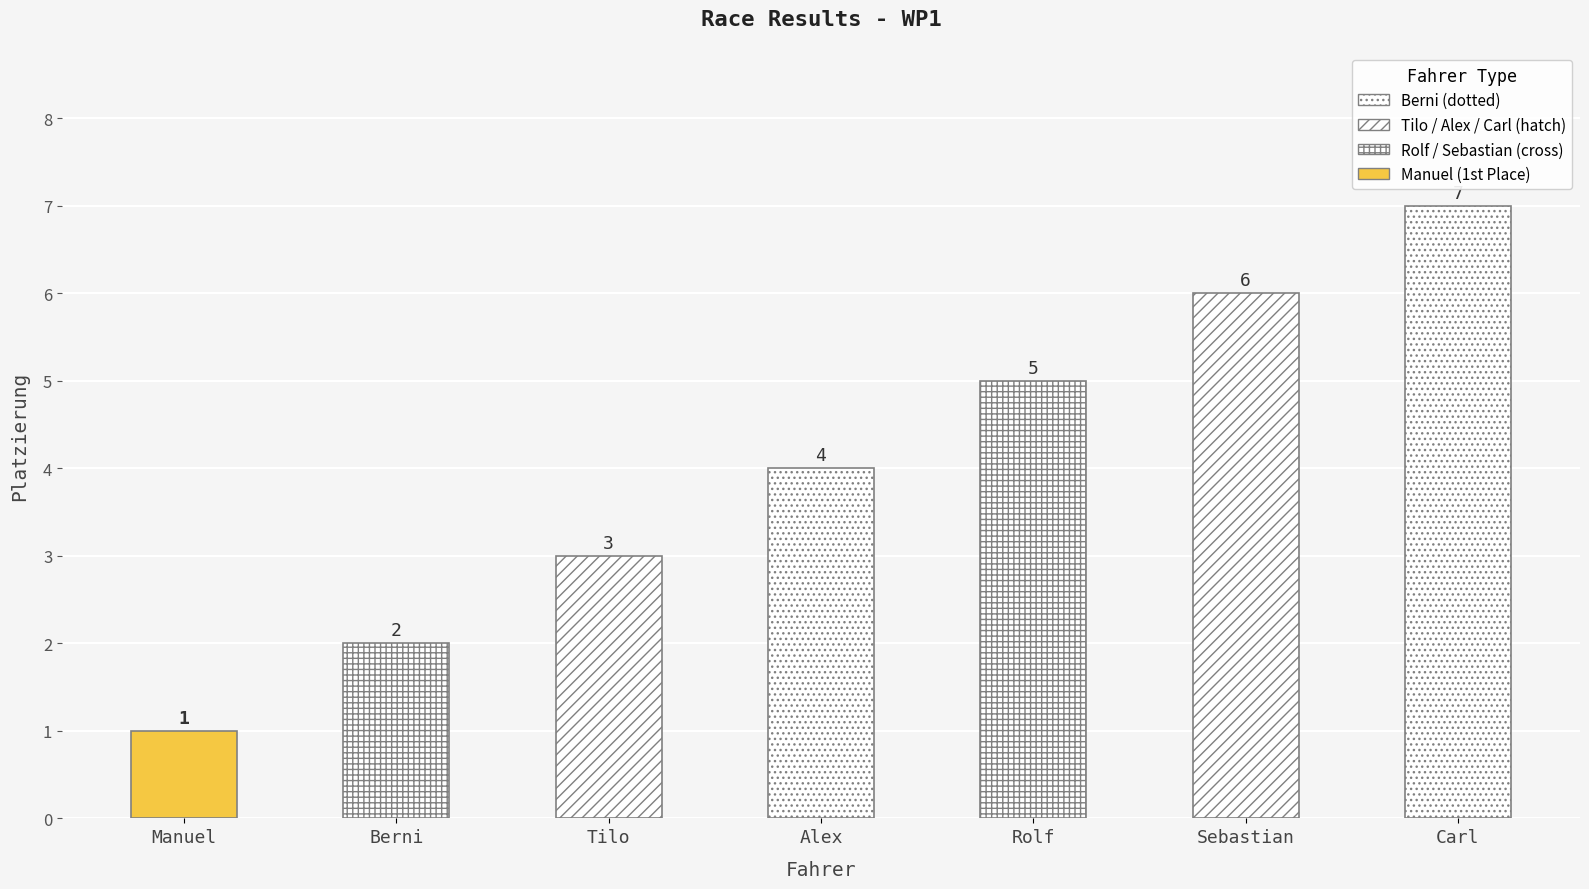

What is the label of the 4th bar from the right?

Alex